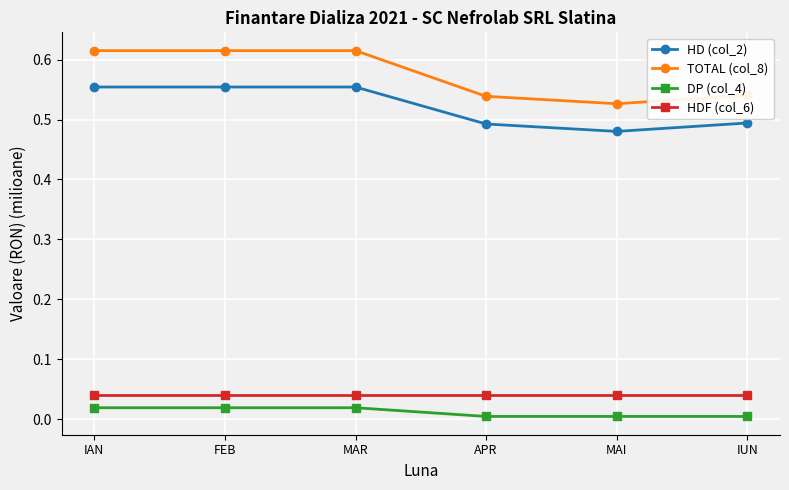

What is the label of the 4th point from the left?

APR